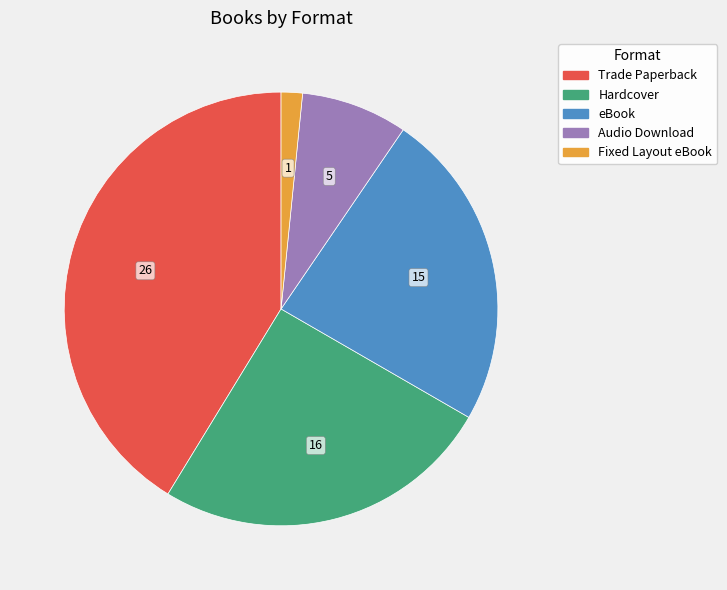

Which has a higher value, Fixed Layout eBook or Audio Download?

Audio Download